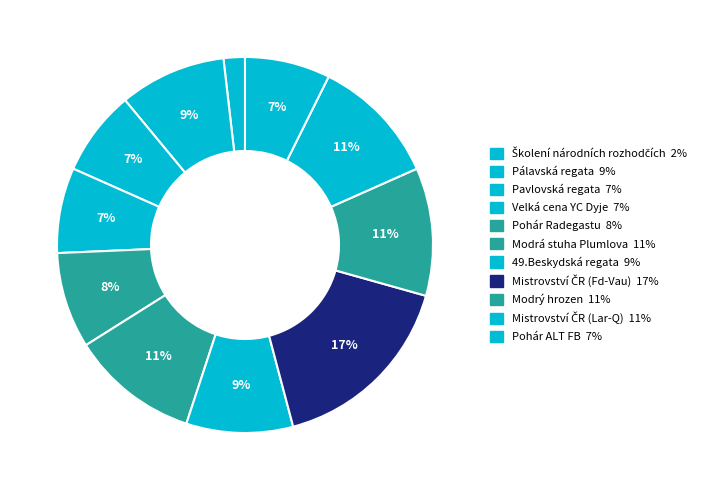

Does any single category account for the majority?

No